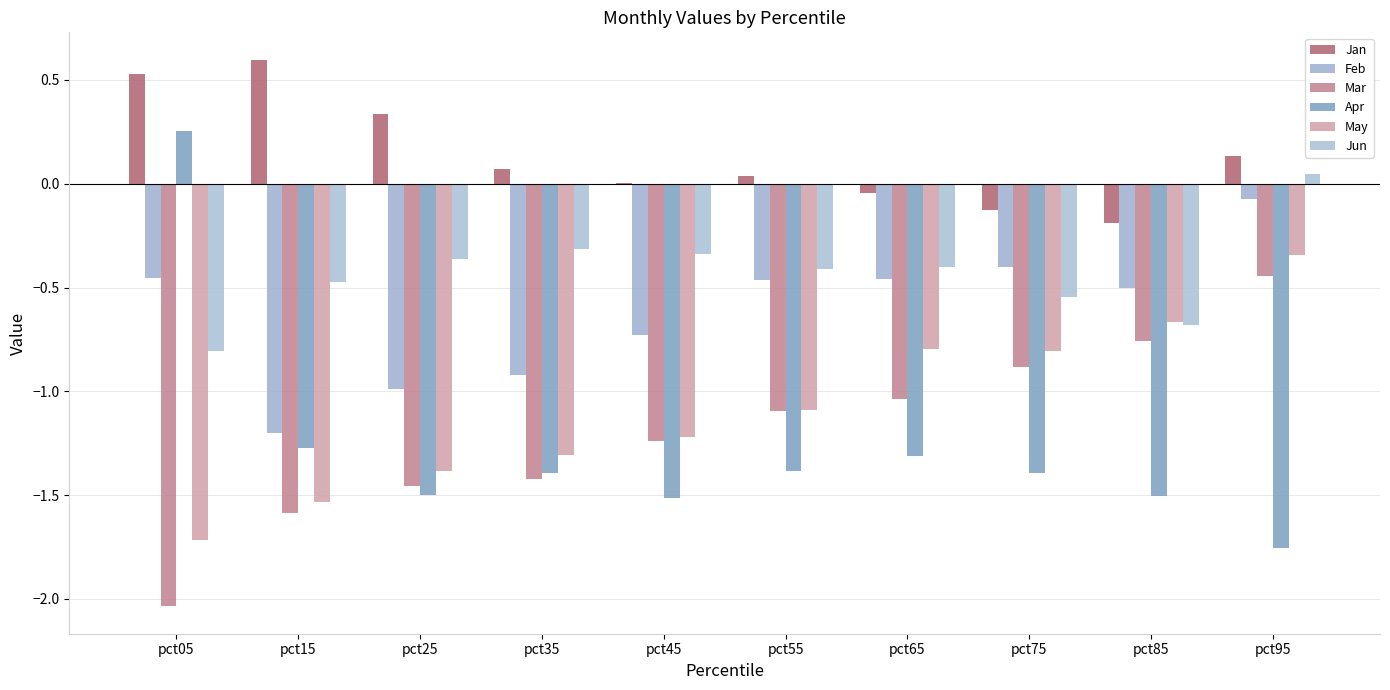

Which category has the highest value in the Jan series?

pct15